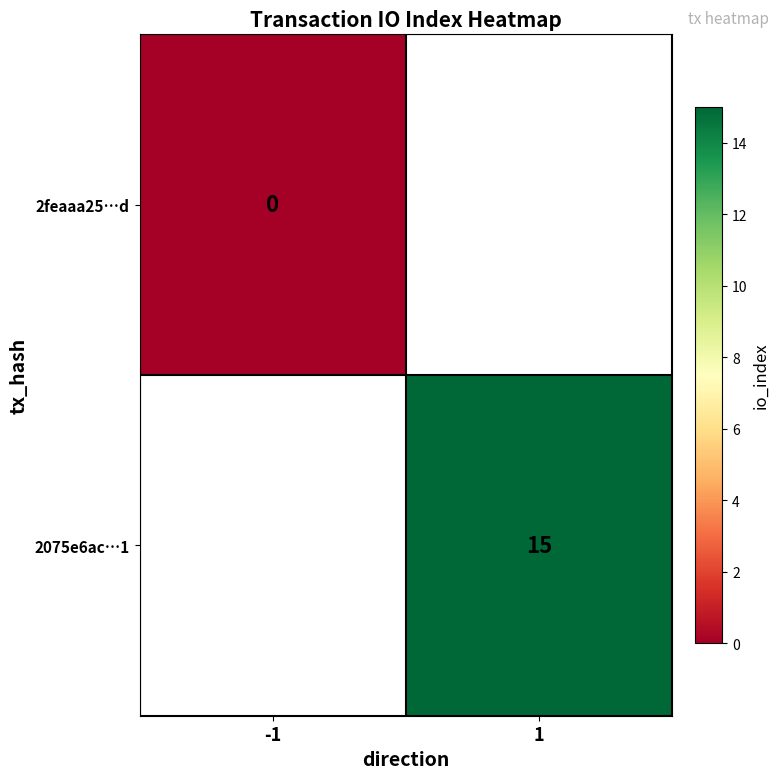

The 2075e6ac…1 series shows 26 at 1. True or false?

False